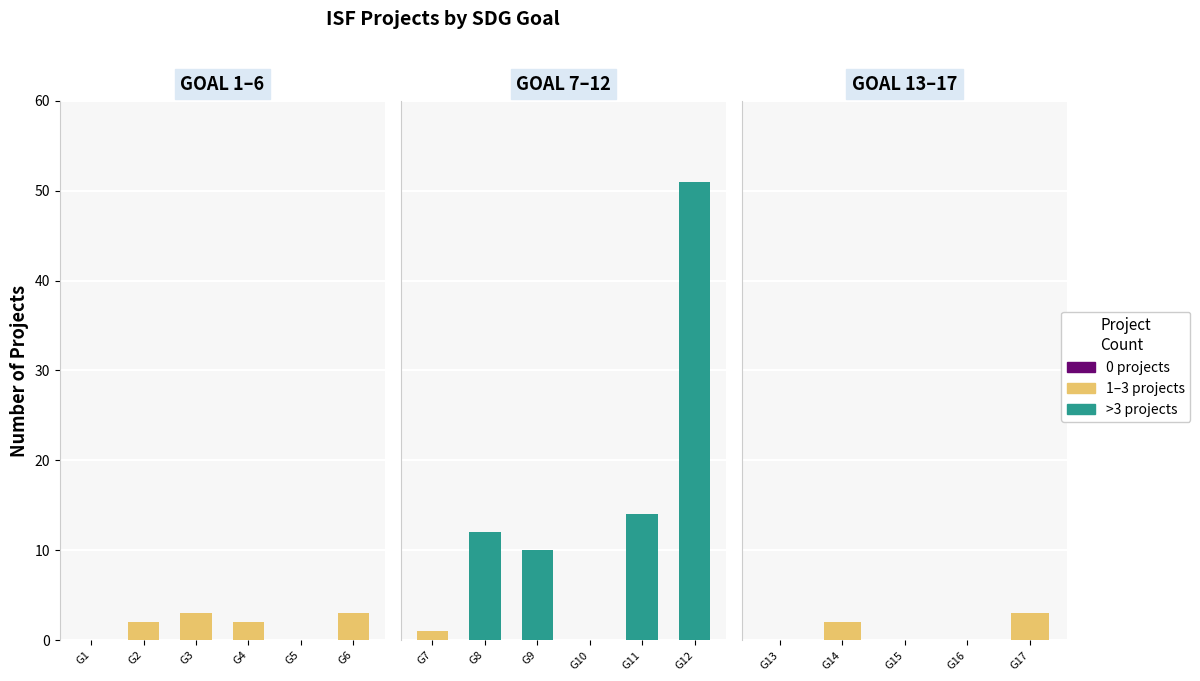

How many bars are there in total?

17